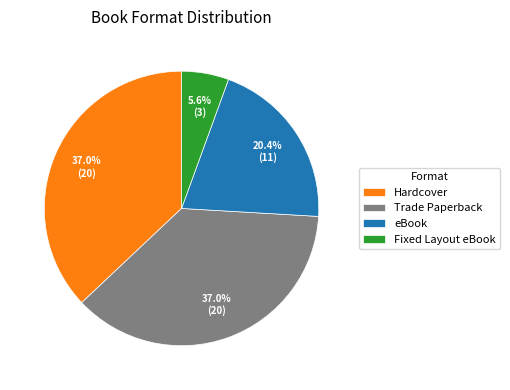

Which category has the smallest portion of the pie?

Fixed Layout eBook